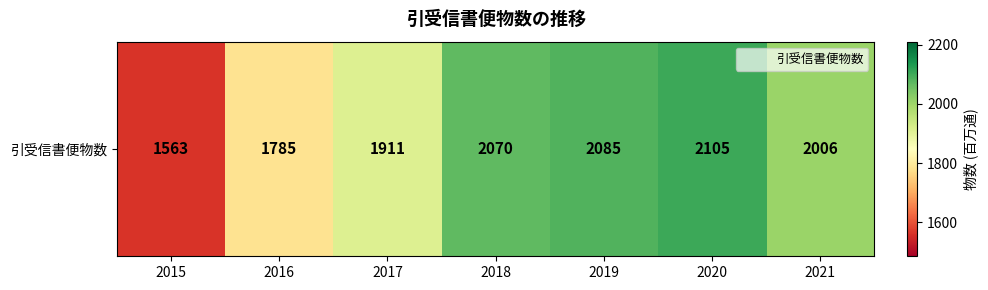

Reading left to right, extract all data points from this chart.

1563	1785	1911	2070	2085	2105	2006